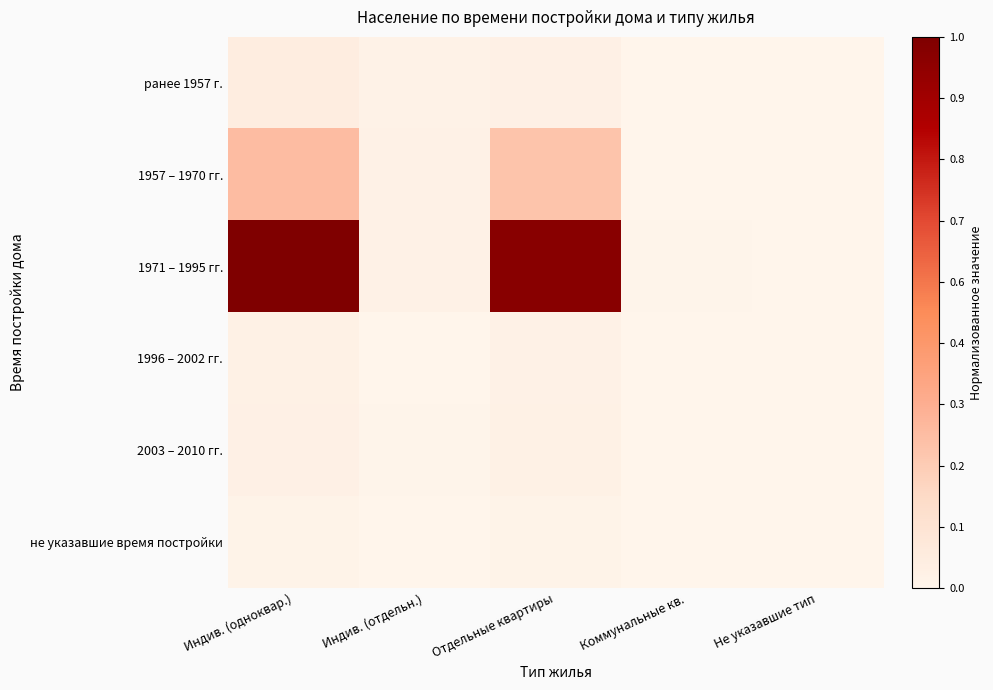

Which series has the largest total across all categories?

1971 – 1995 гг.